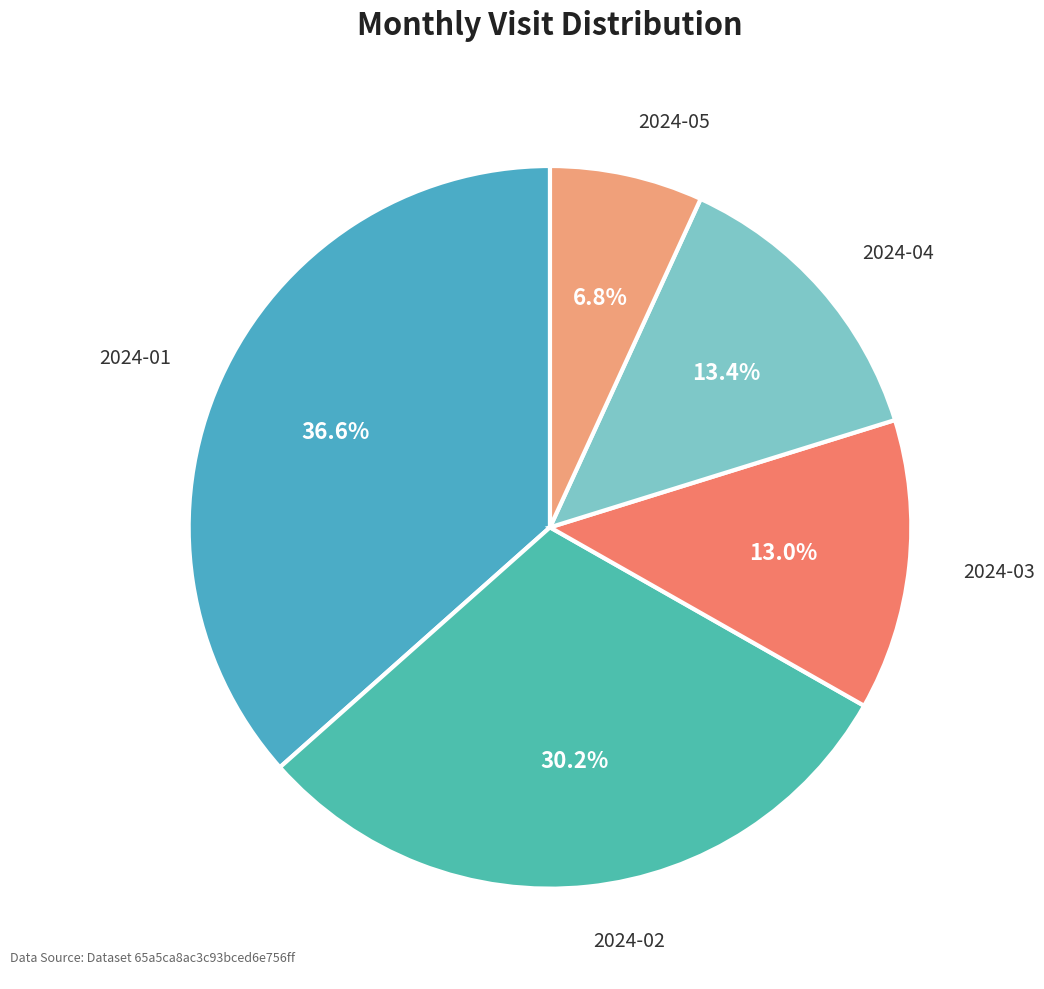

What is the smallest slice in the pie chart?

2024-05